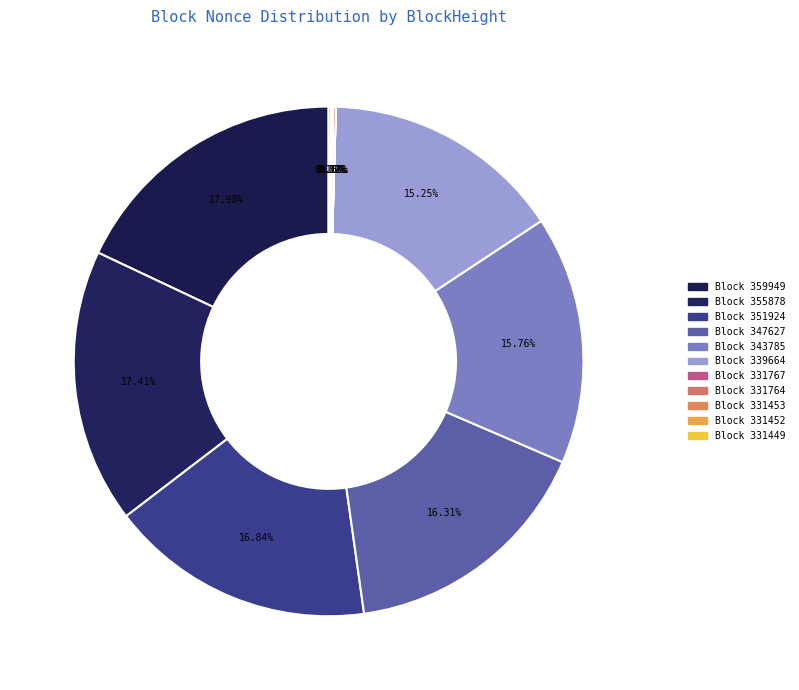

Combined, do 347627 and 331767 account for over 50%?

No